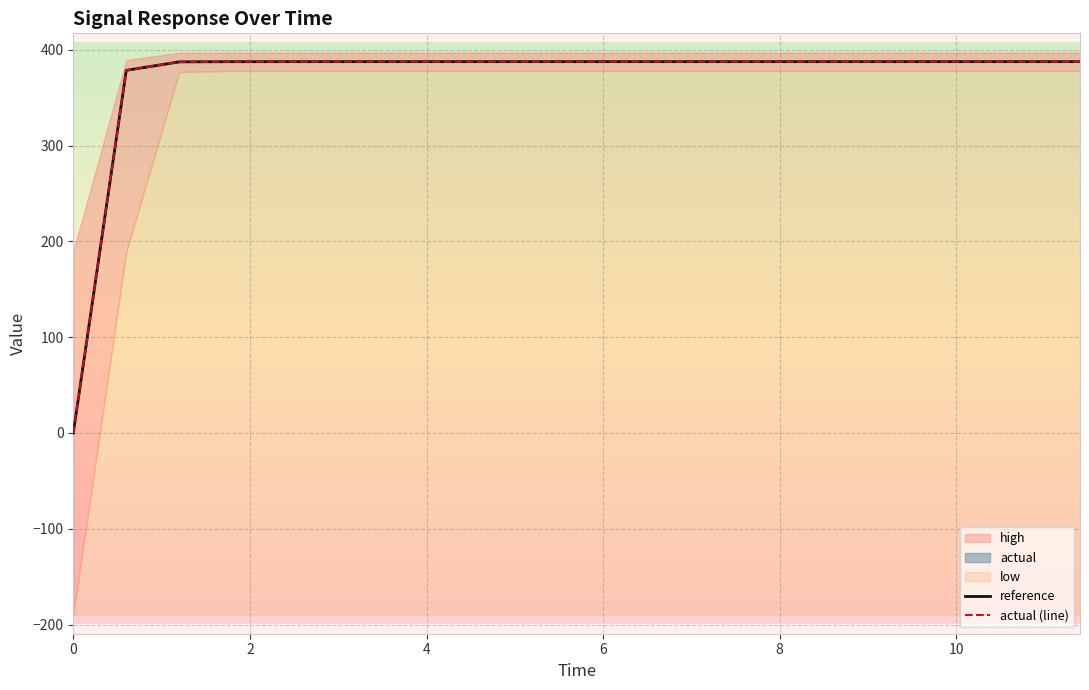

What is the value of the actual (line) point at the 8th from the left?

387.8